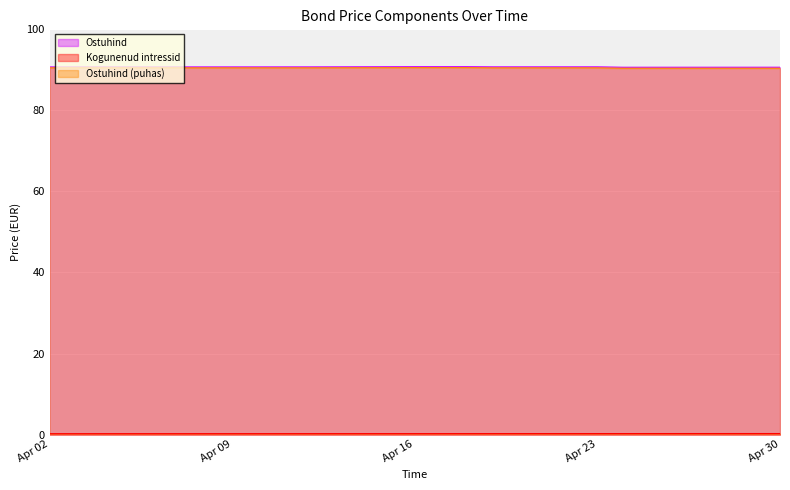

What is the value of the Kogunenud intressid point at the 3rd from the left?

0.2